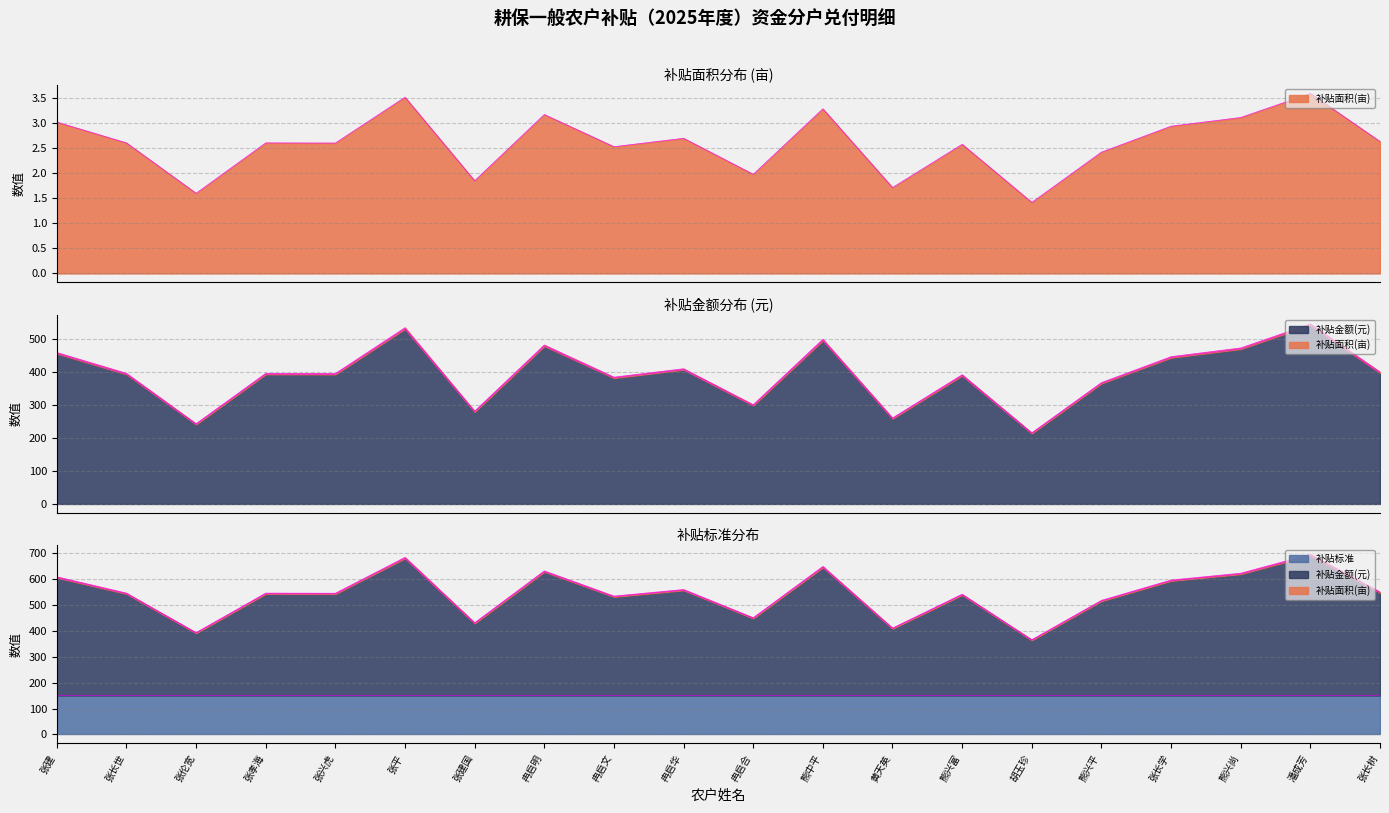

Between 张长世 and 张长树, which series saw the biggest shift?

补贴金额(元)